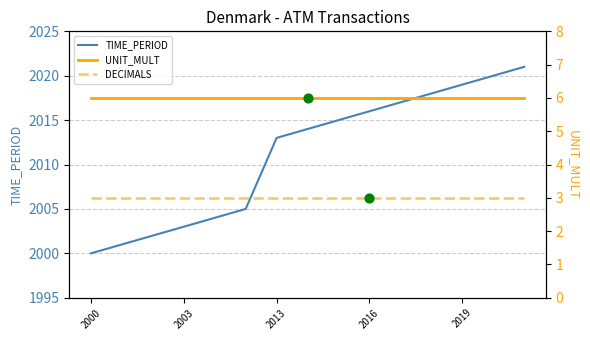

Which series has the largest Y range (max minus min)?

TIME_PERIOD